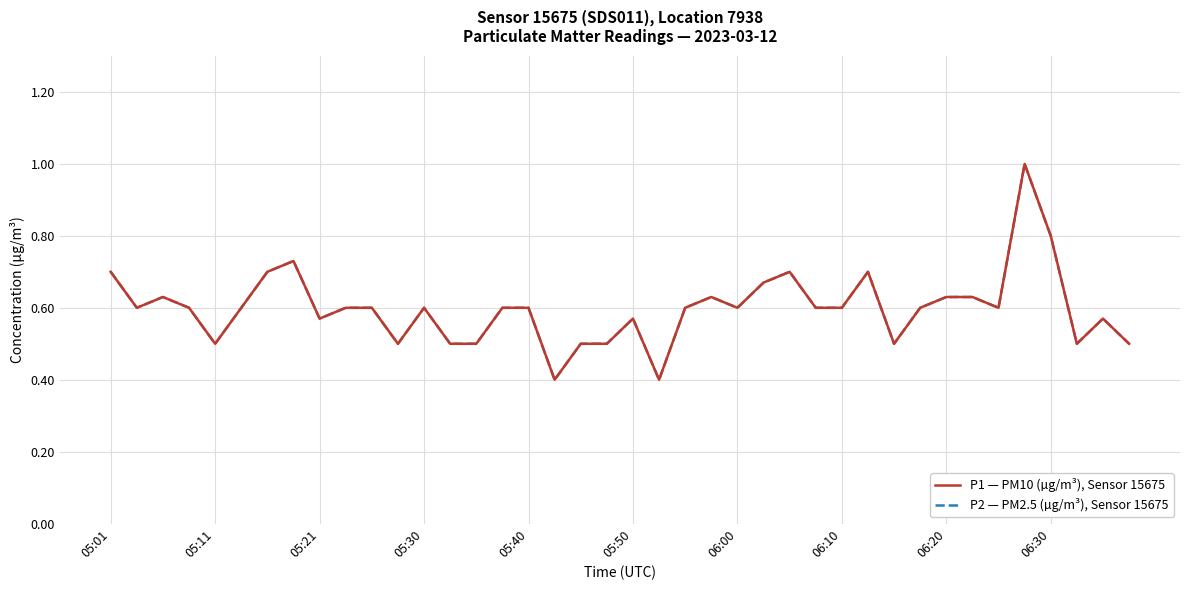

Is this an area chart (filled region under the line)?

No